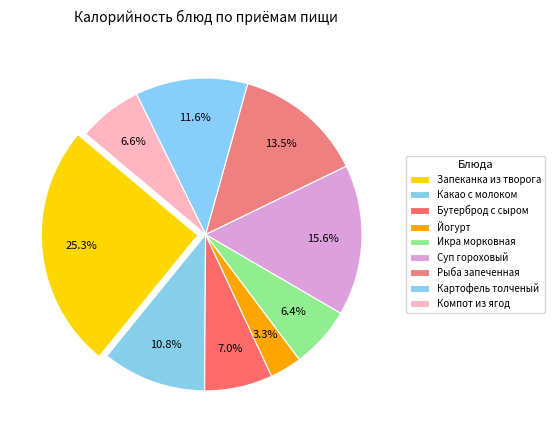

What percentage is NOT represented by Компот из ягод?

93.4%